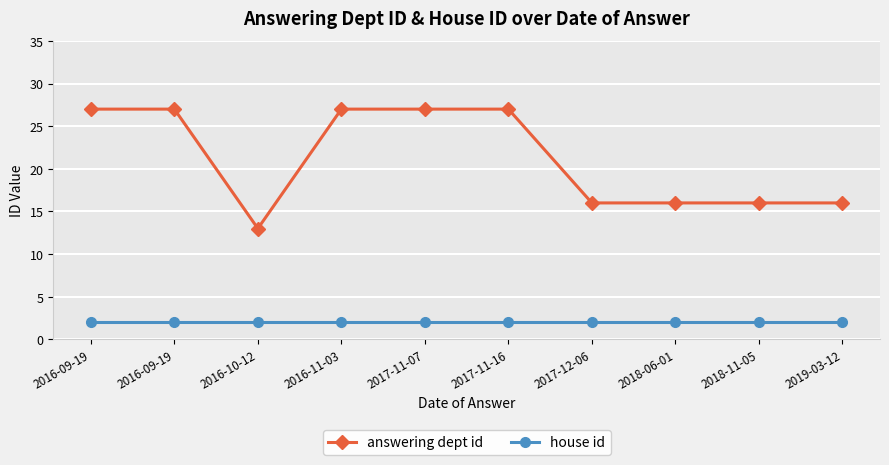

What is the label of the 6th point from the left?

2017-11-16